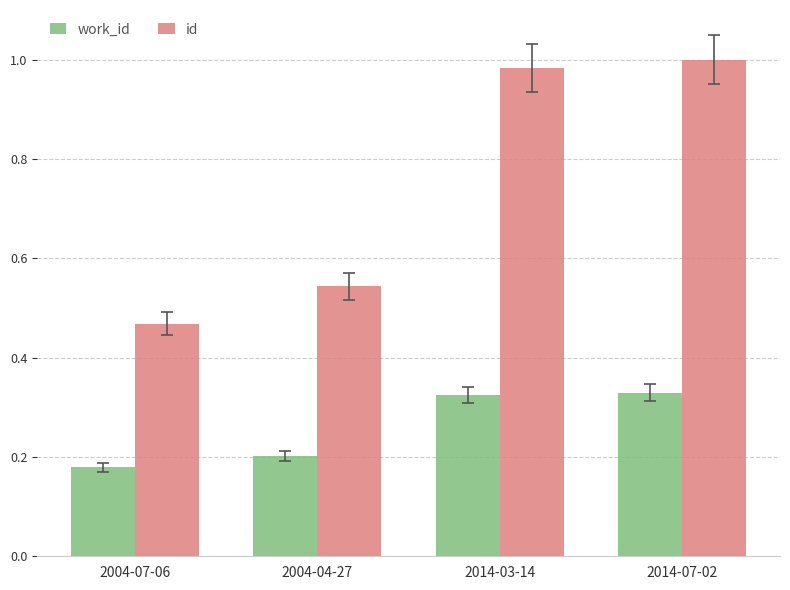

Is it true that id equals 0.1 at 2004-04-27?

False